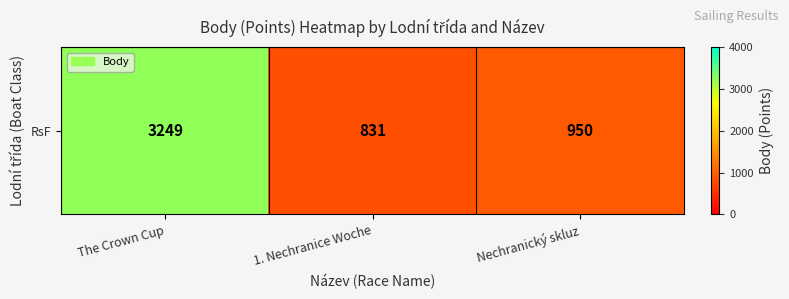

What is the minimum value shown in the chart?

831